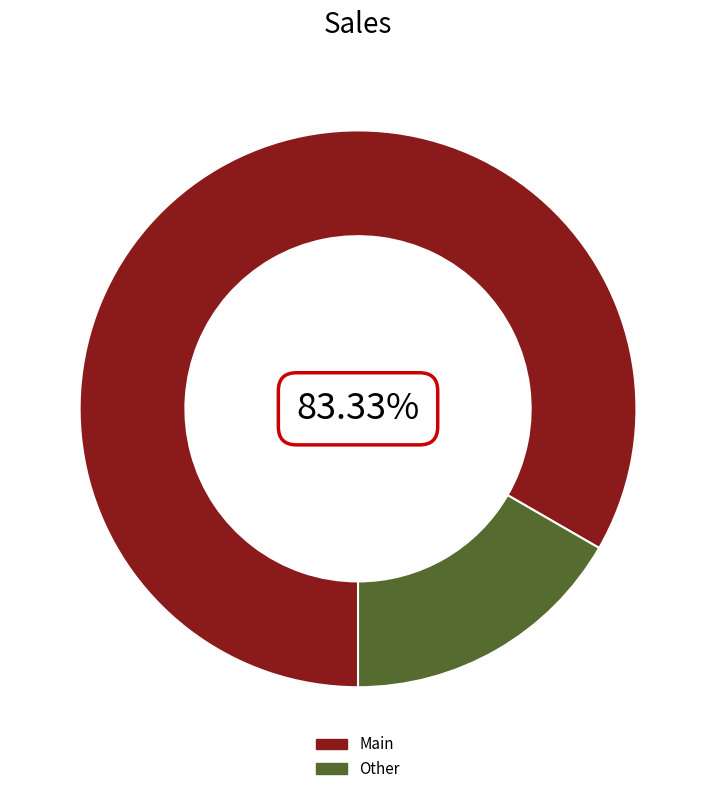

Which has a higher value, Other or Main?

Main